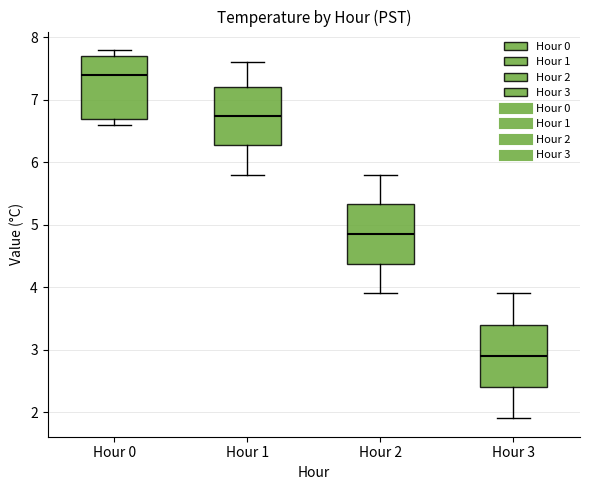

Reading left to right, transcribe this box plot: for each box, give where its median line is, the range the box spans, and where its two whiskers end, as read against the y-axis. The values are not printed on the chart, so give them approximately, as read against the axis.

Hour 0: median 7.4, box 6.7 to 7.7, whiskers 6.6 to 7.8
Hour 1: median 6.8, box 6.3 to 7.2, whiskers 5.8 to 7.6
Hour 2: median 4.9, box 4.4 to 5.3, whiskers 3.9 to 5.8
Hour 3: median 2.9, box 2.4 to 3.4, whiskers 1.9 to 3.9